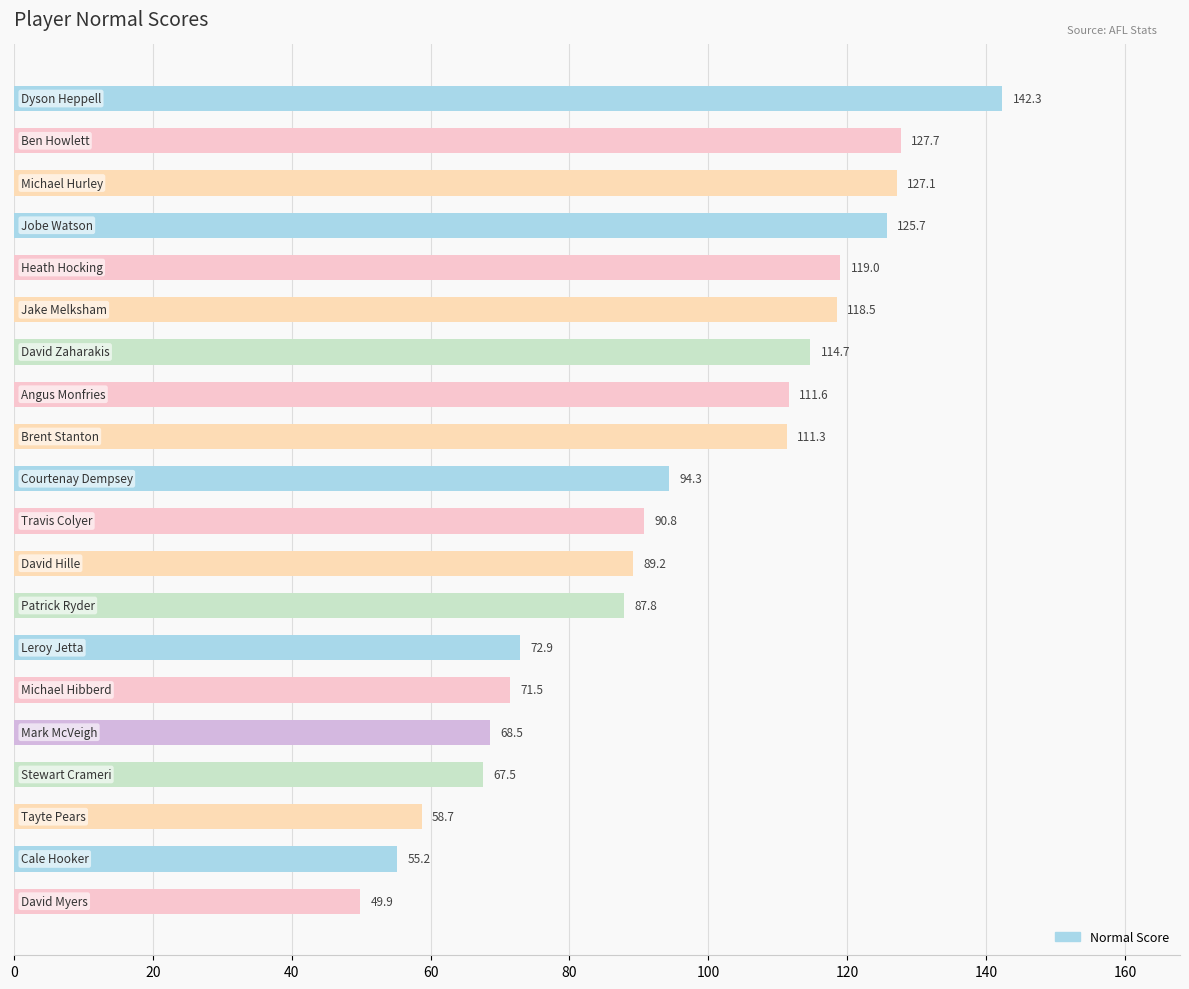

What is the average value?

95.2